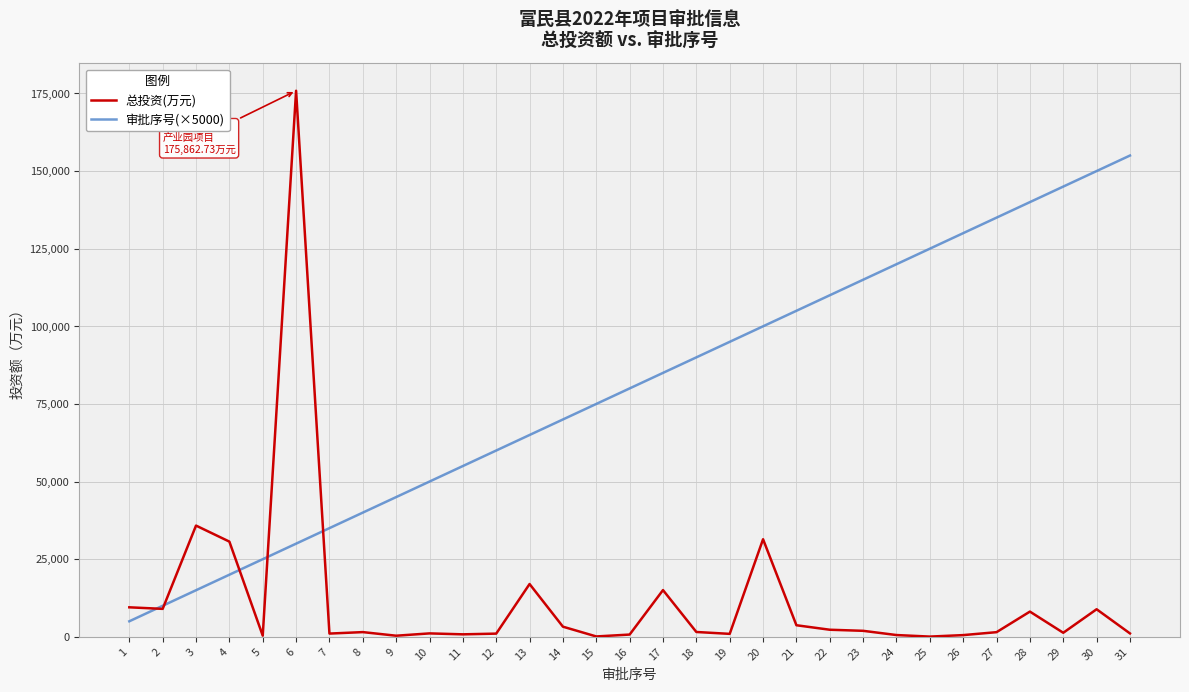

What is the difference between the maximum and minimum values in the 审批序号(×5000) series?

150000.0